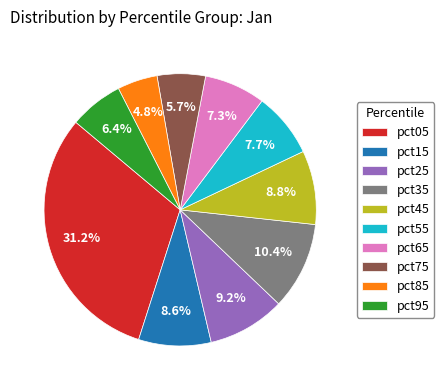

Does any single category account for the majority?

No